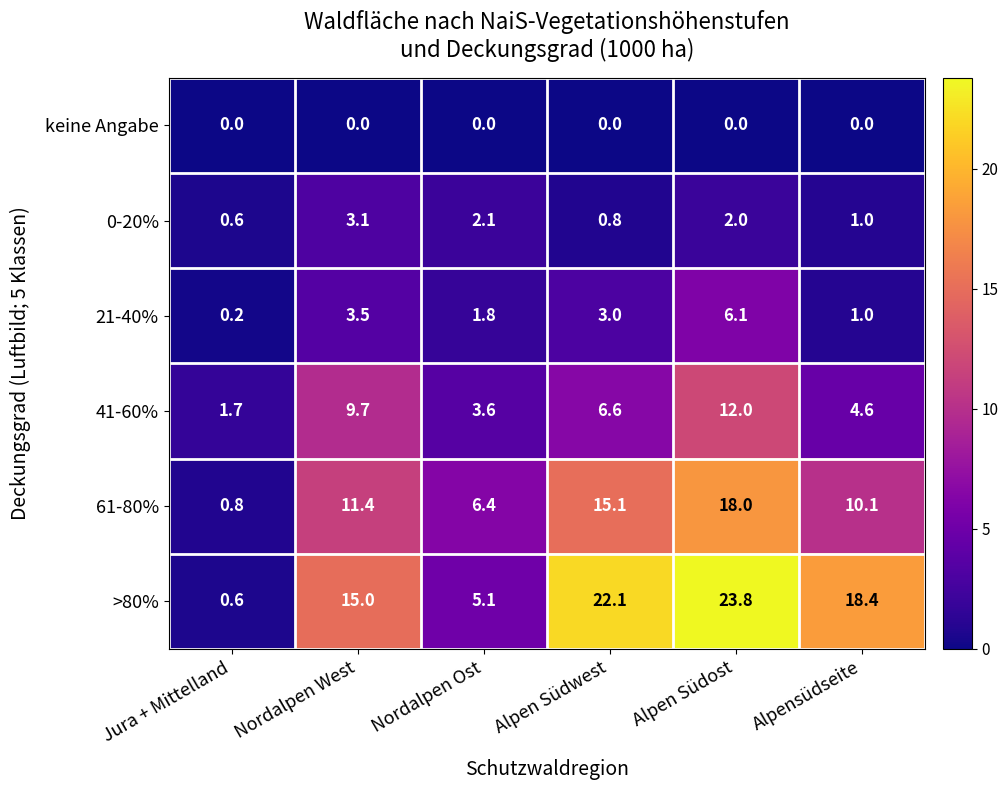

Read the 61-80% value at Jura + Mittelland.

0.8